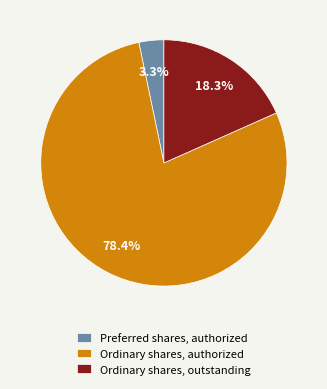

The Ordinary shares, authorized slice represents 78% of the pie. True or false?

True